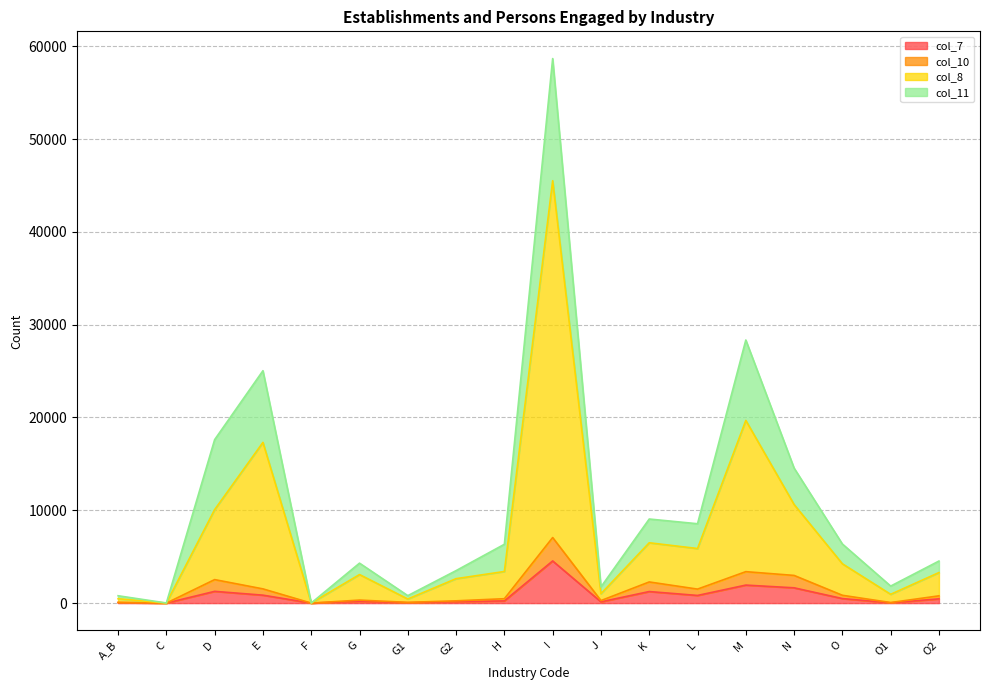

Where is the first local minimum for col_8?

C